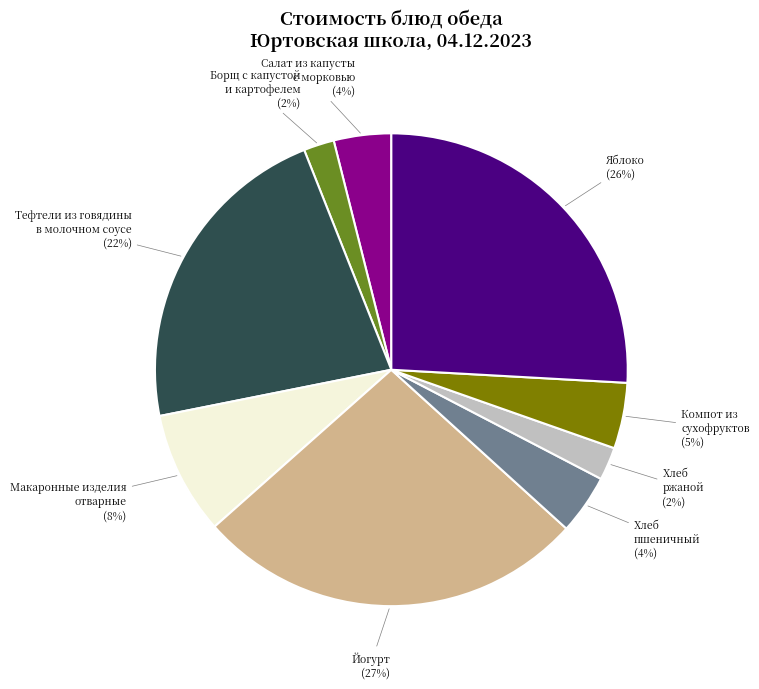

To the nearest percent, what portion does Хлеб пшеничный represent?

4%